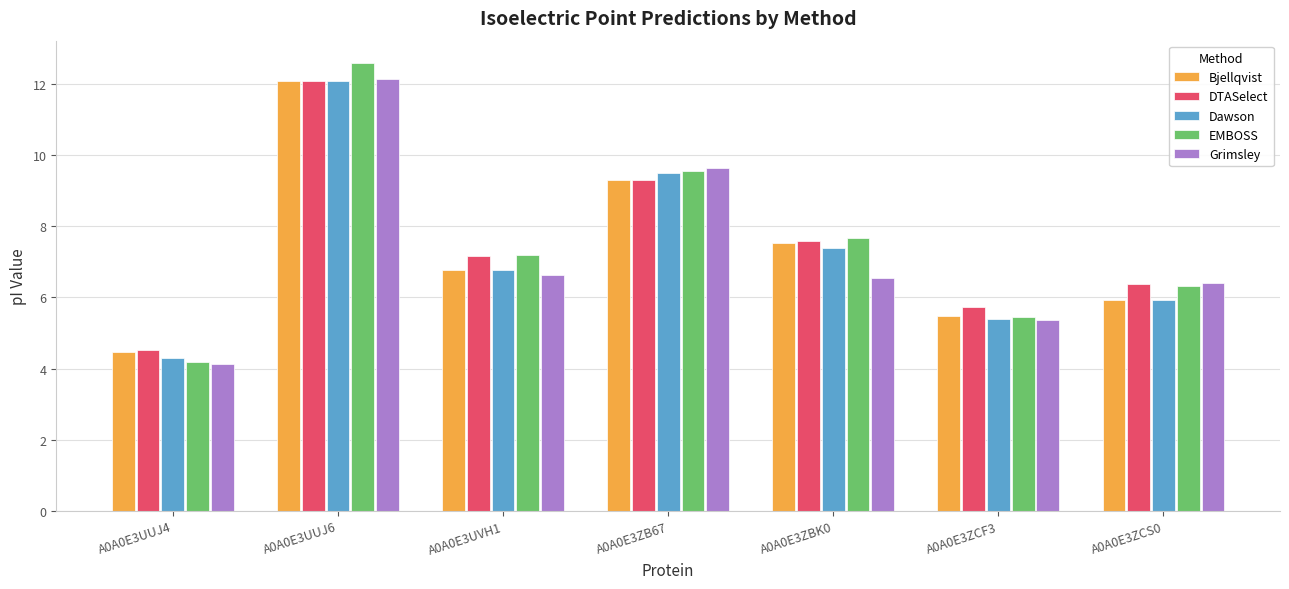

Does the chart contain any negative values?

No